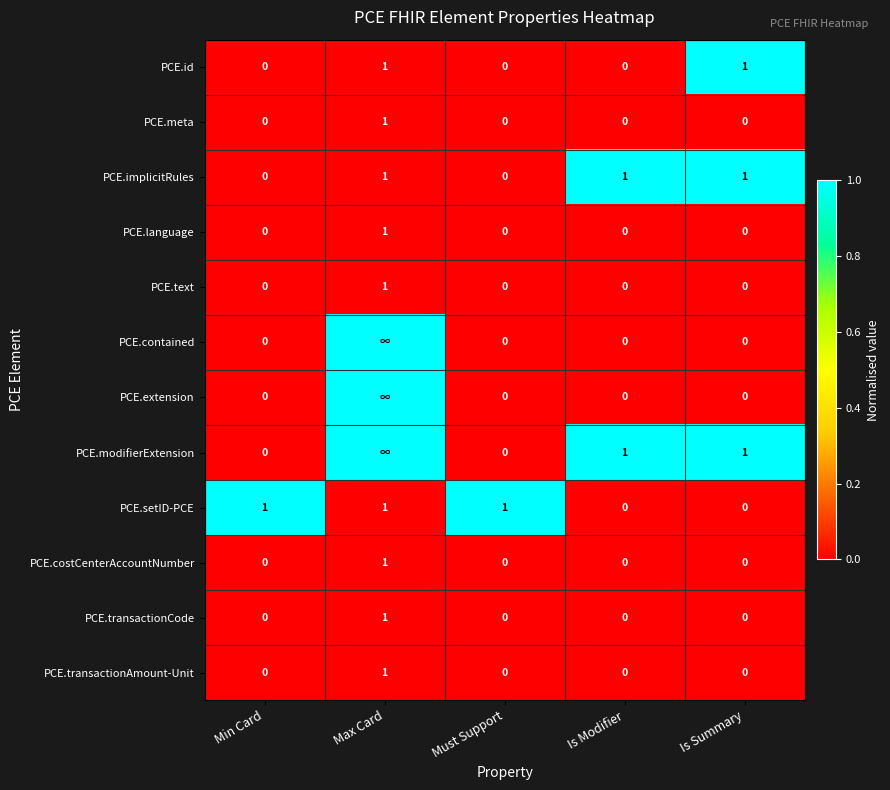

Count the PCE.transactionAmount-Unit values in the range 0 to 1.

5